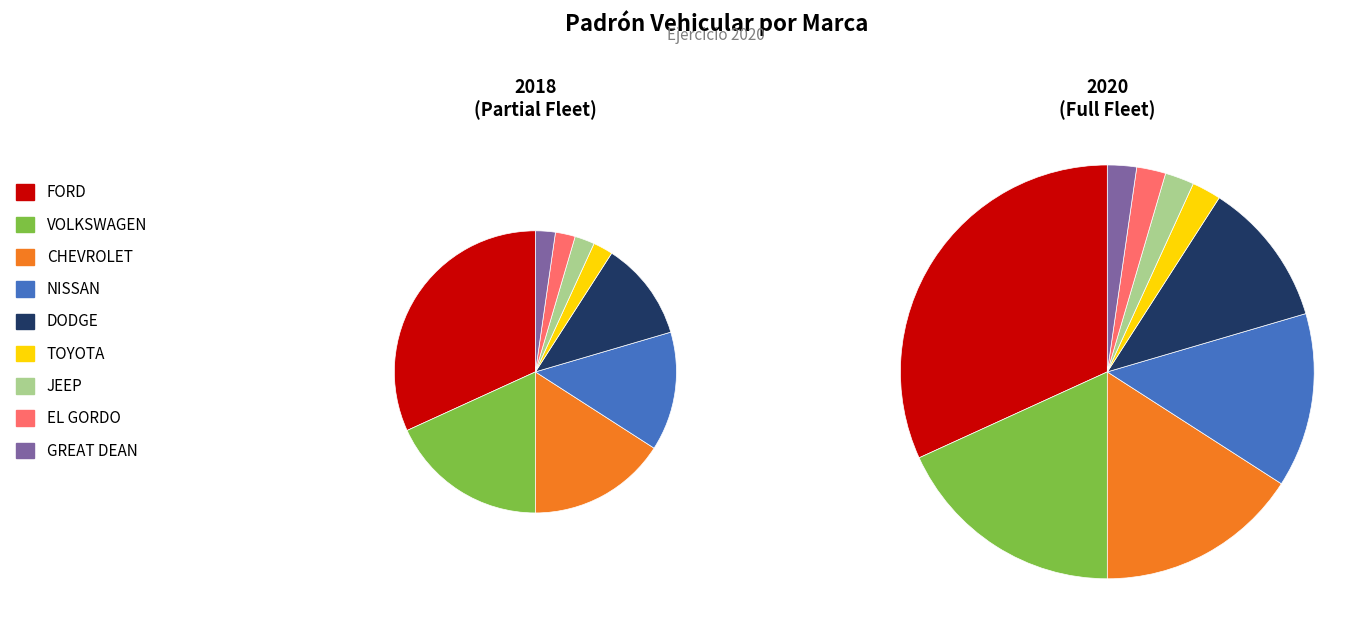

Does NISSAN account for over 50% of the chart?

No